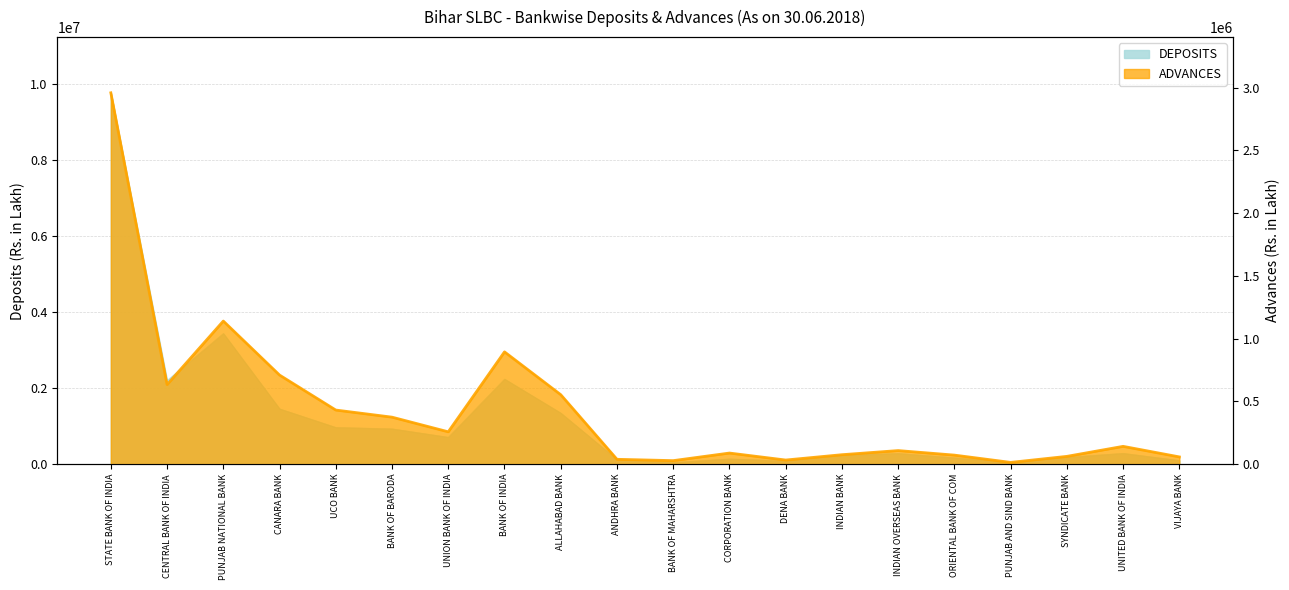

The DEPOSITS series shows 3054624 at BANK OF INDIA. True or false?

False